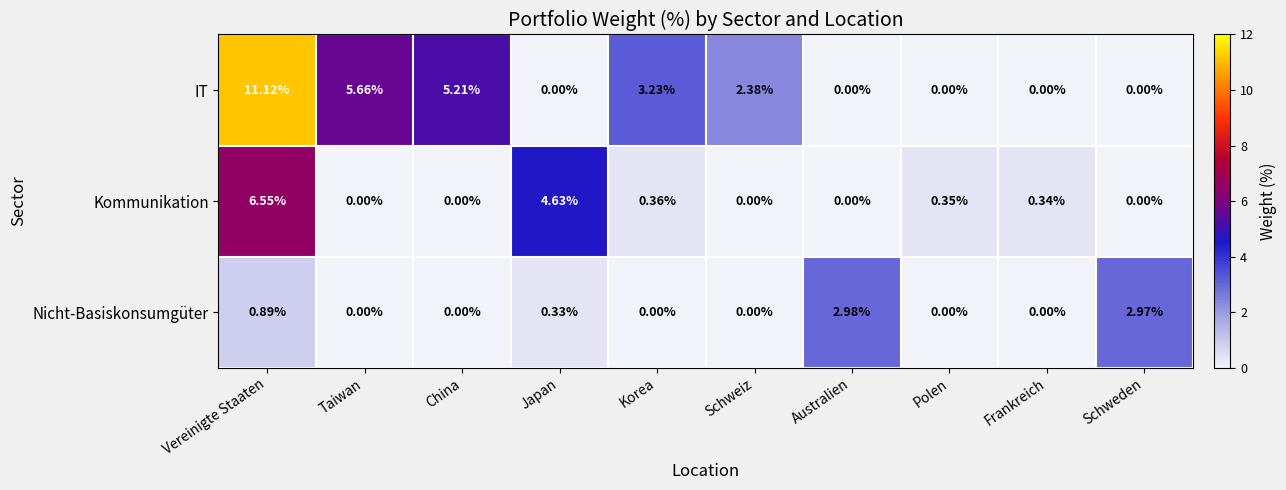

Which series has the widest spread of values?

IT